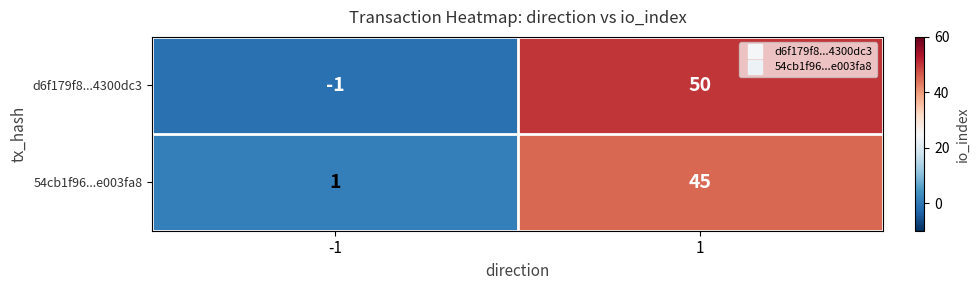

What is the sum of all d6f179f8...4300dc3 values?

49